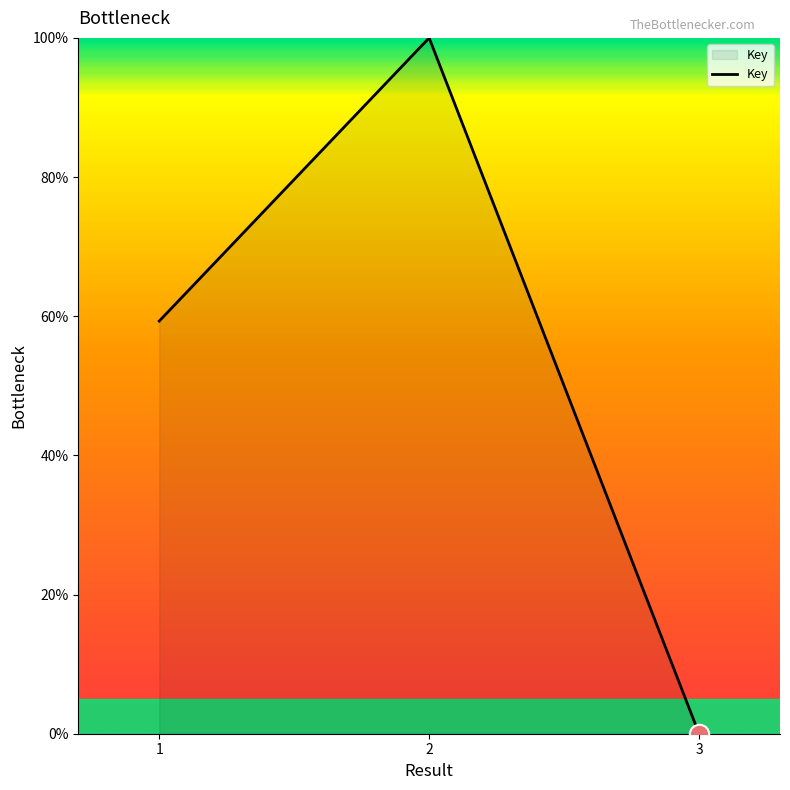

What is the sum of all values?

159.3